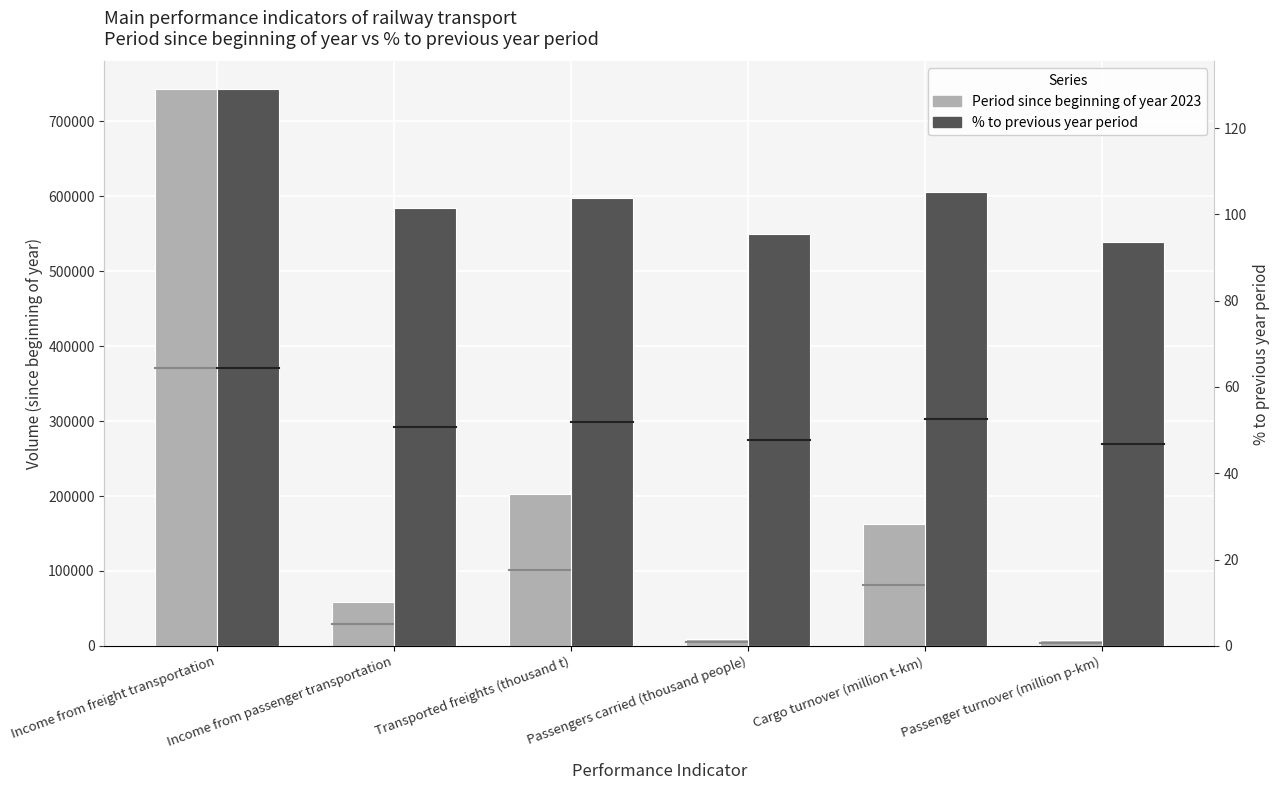

What is the sum of the % to previous year period values at Income from freight transportation and Cargo turnover (million t-km)?

234.3